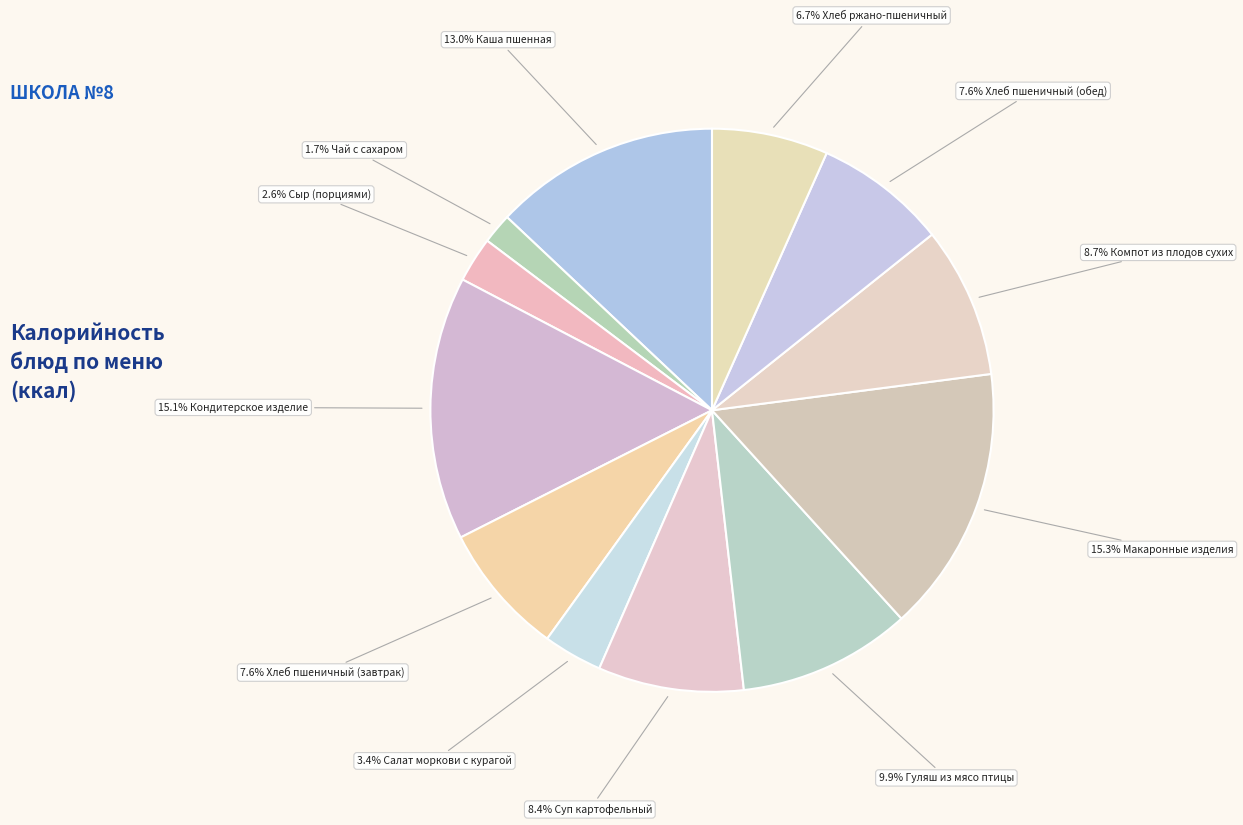

How many slices are in this pie chart?

12